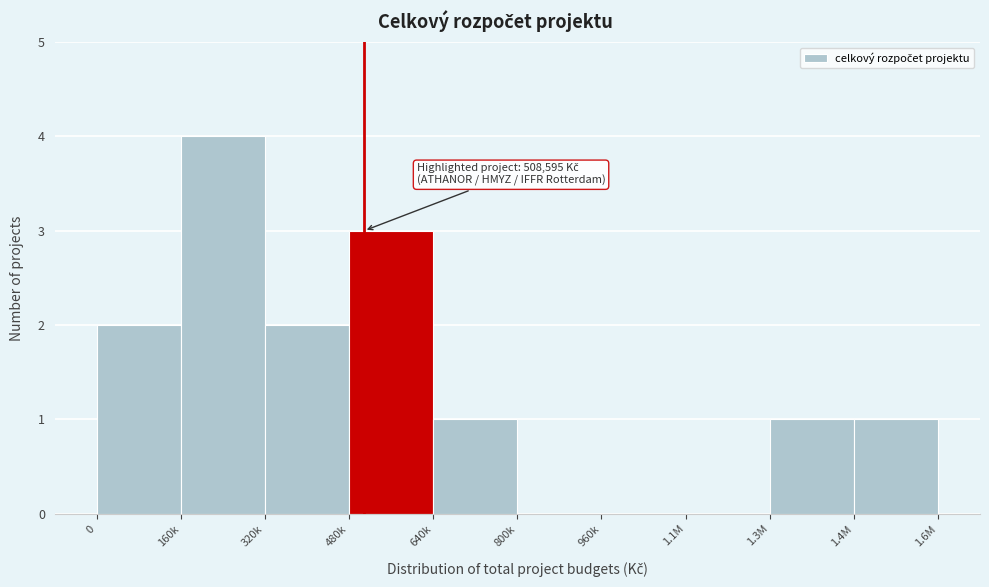

Reading right to left, what are all the values shown in this chart?

1.4M=1	1.3M=1	1.1M=0	960k=0	800k=0	640k=1	480k=3	320k=2	160k=4	0=2